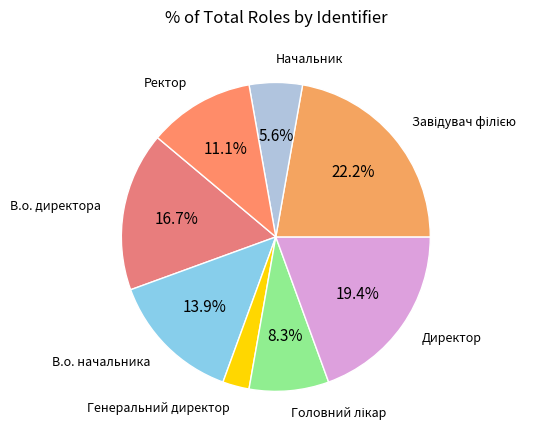

Which category has the biggest portion of the pie?

Завідувач філією